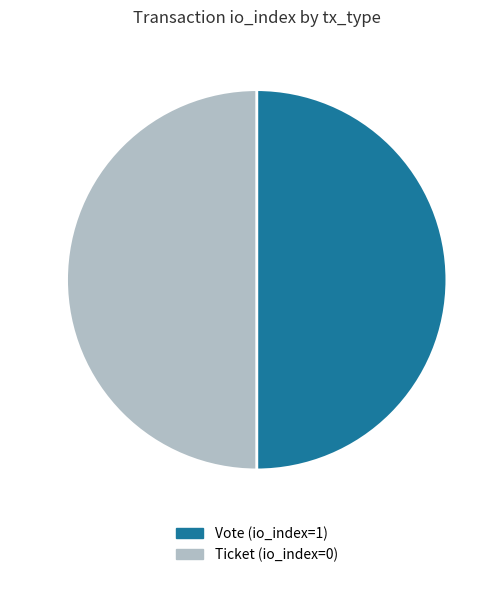

How many segments does this pie chart have?

2